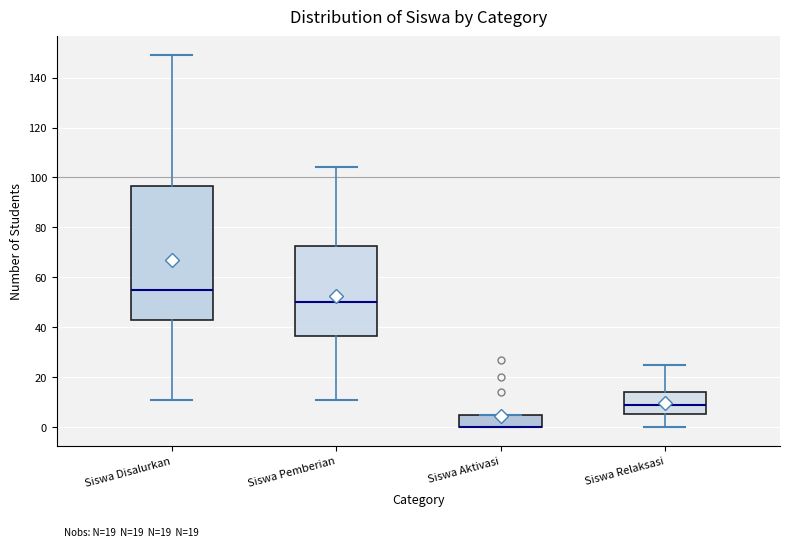

Where is the upper edge of the box for Siswa Pemberian on the y-axis? The values are not printed on the chart, so give them approximately, as read against the axis.

72